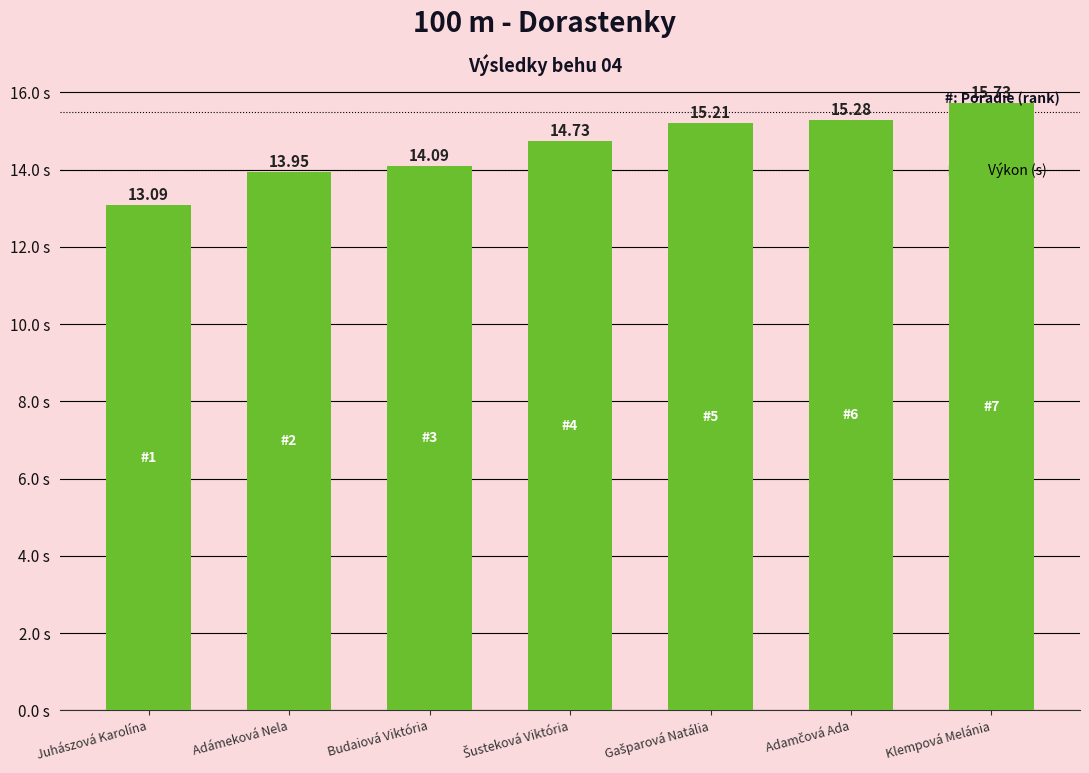

How many bars are there in total?

7